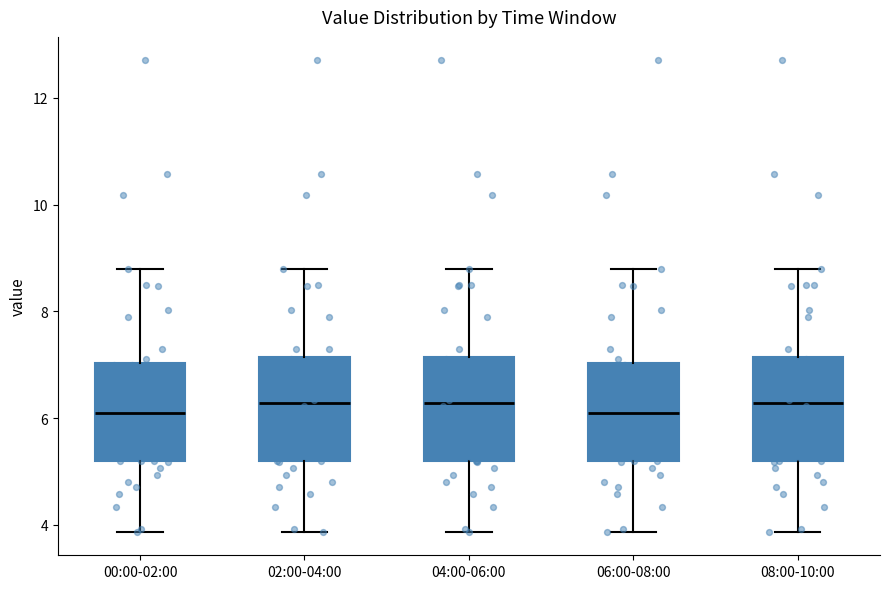

Where does the lower whisker of the box for 02:00-04:00 end on the y-axis? The values are not printed on the chart, so give them approximately, as read against the axis.

3.8